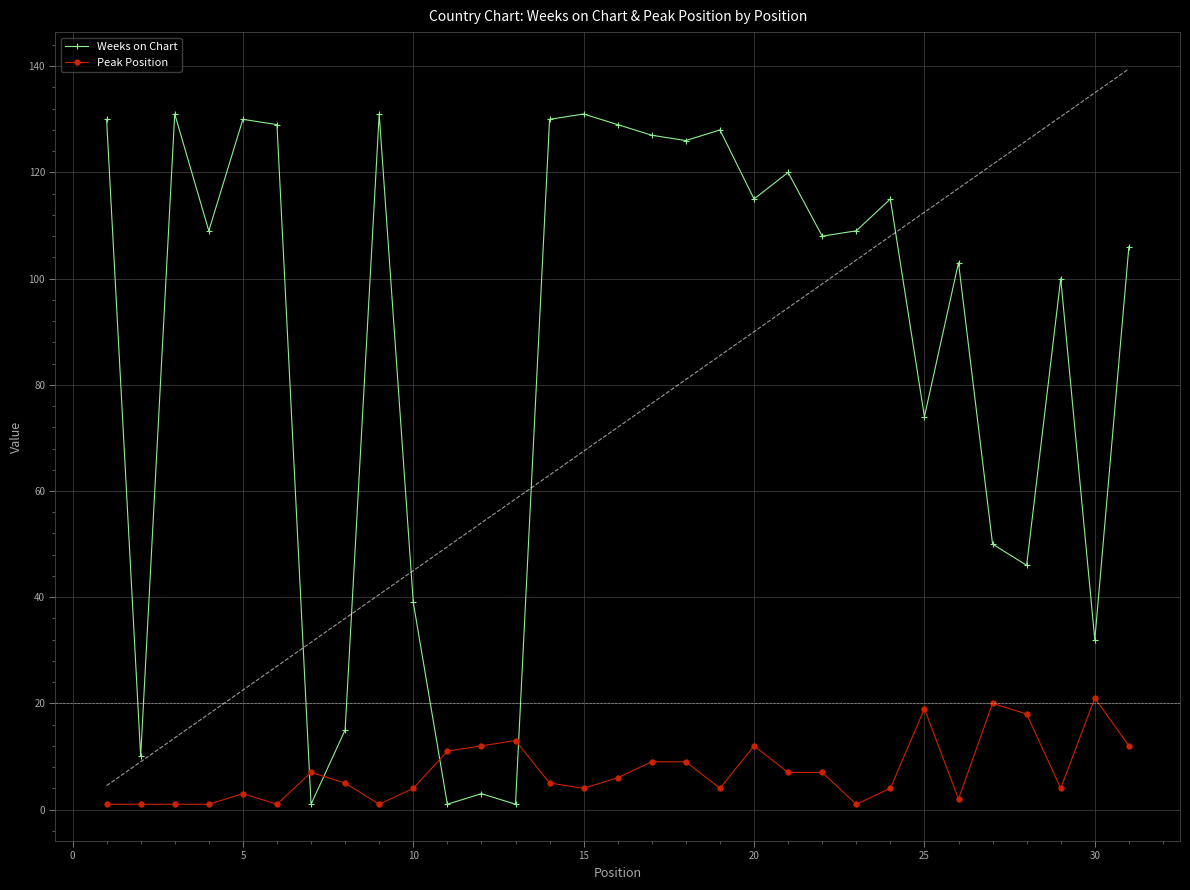

What is the minimum value for Peak Position?

1